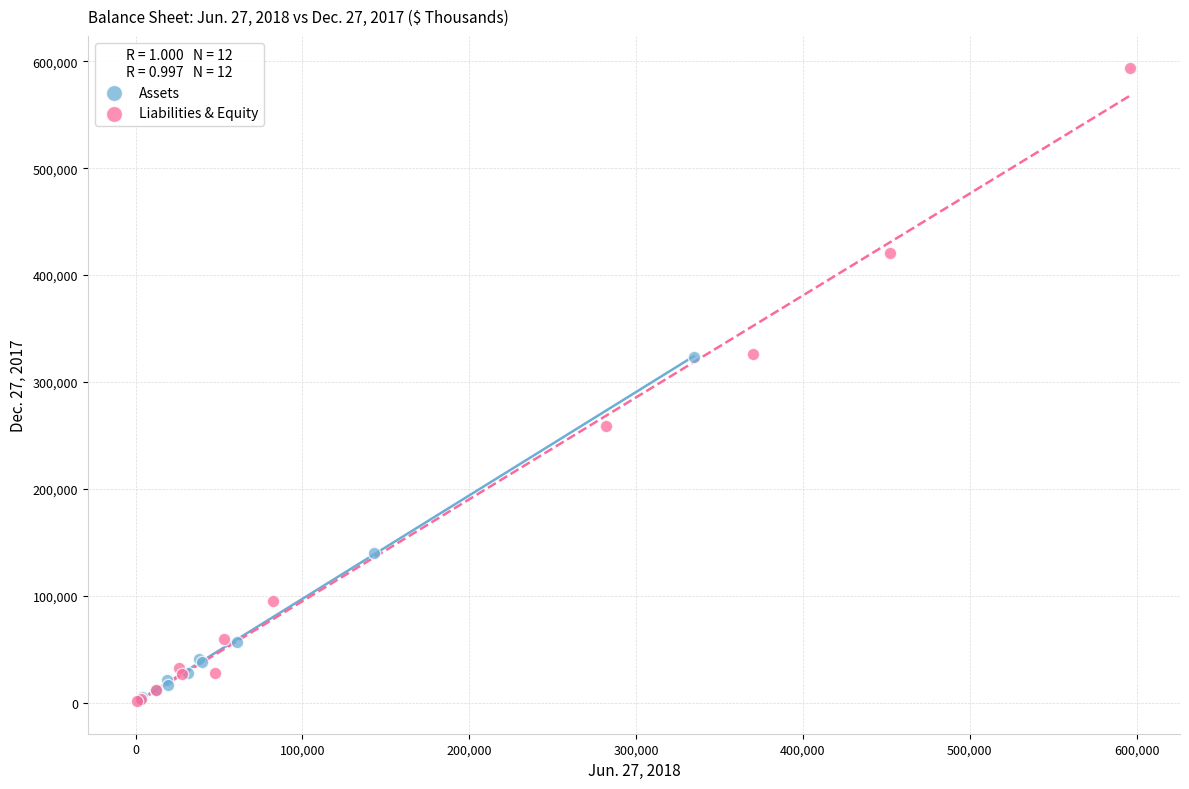

Which series reaches the maximum Y coordinate?

Liabilities & Equity